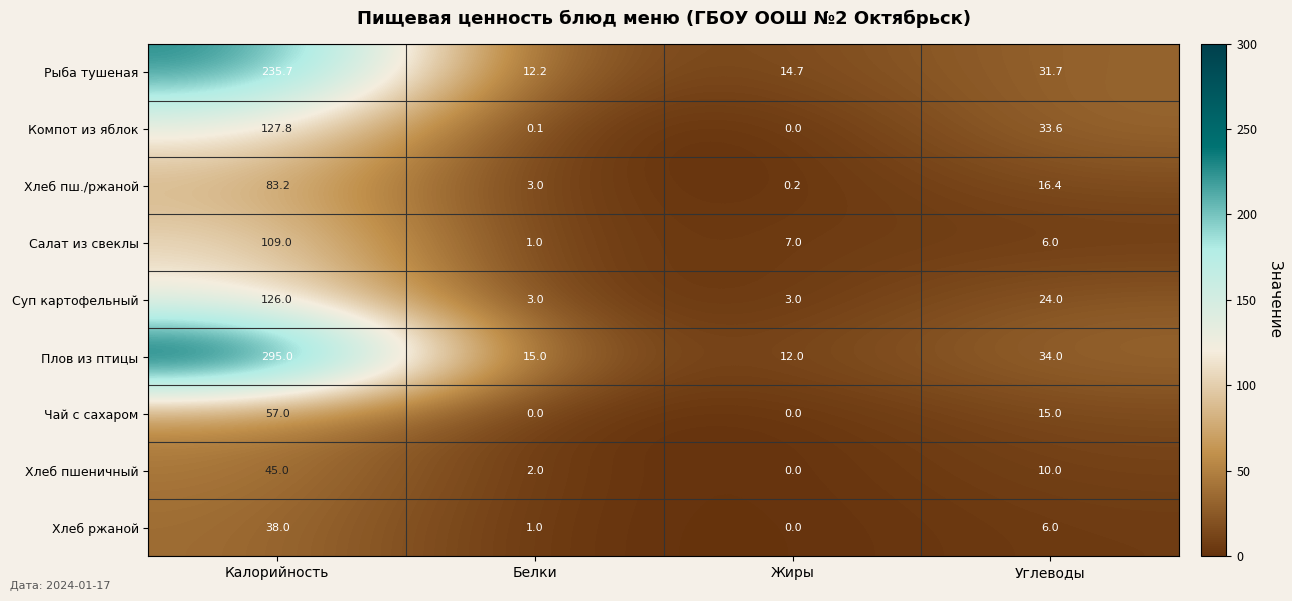

True or false: Чай с сахаром has a value of 86.8 at Калорийность.

False